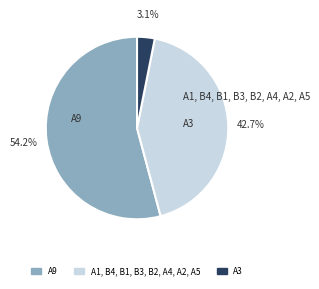

Is there a majority slice in this chart?

Yes